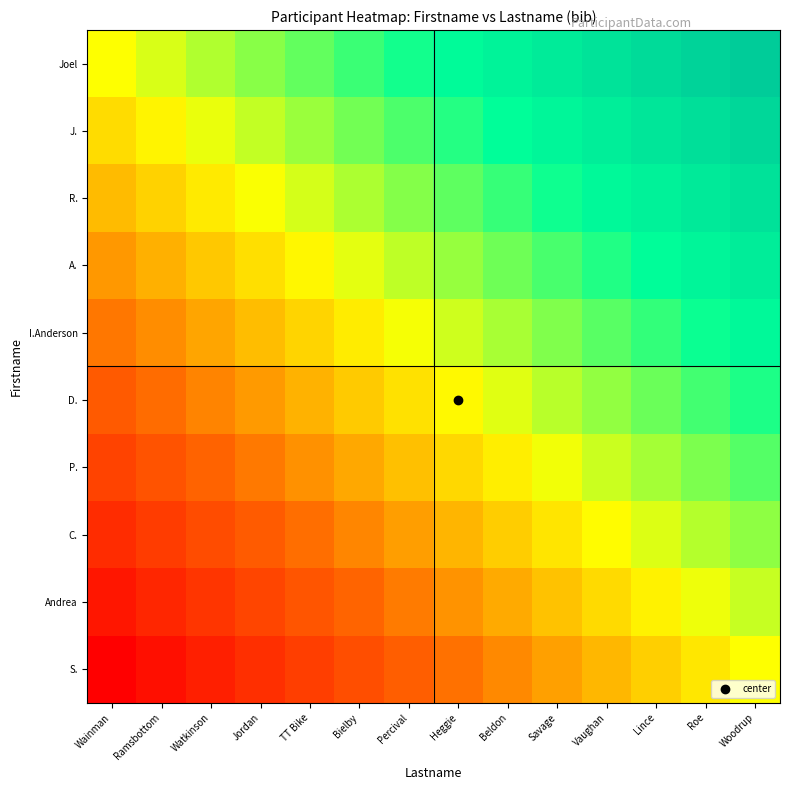

Which series has the largest range (max minus min)?

Joel